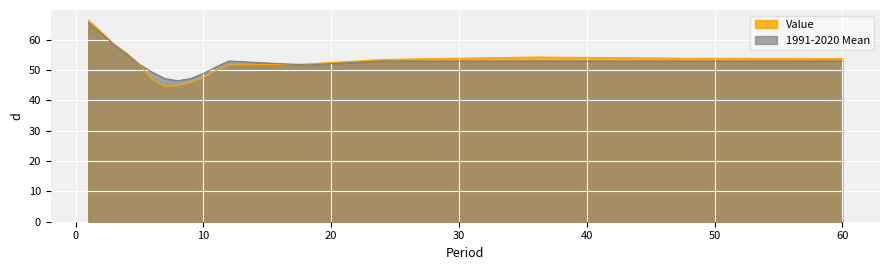

Reading left to right, list all the values displayed in this chart.

Value: 66.5	62.6	58.5	55.6	51.7	47.0	44.5	44.9	45.9	47.5	49.9	51.7	52.0	53.5	54.3	53.9	53.8
1991-2020 Mean: 65.6	62.2	58.5	55.2	51.9	49.3	47.2	46.5	47.2	48.9	51.1	53.0	51.7	53.0	53.0	53.0	53.0